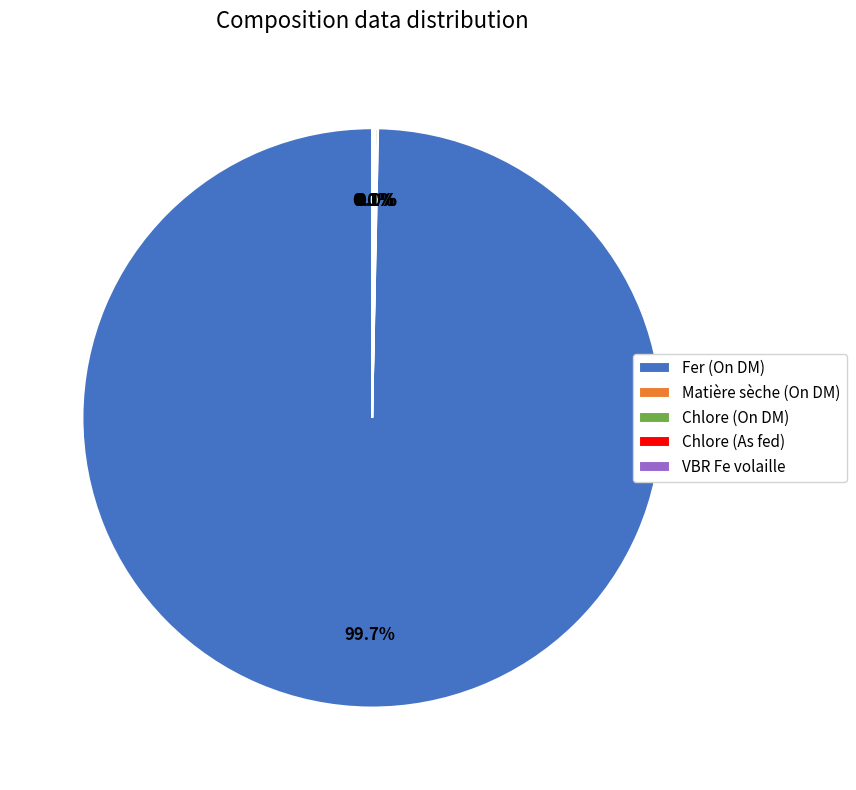

Does Fer (On DM) account for over 50% of the chart?

Yes